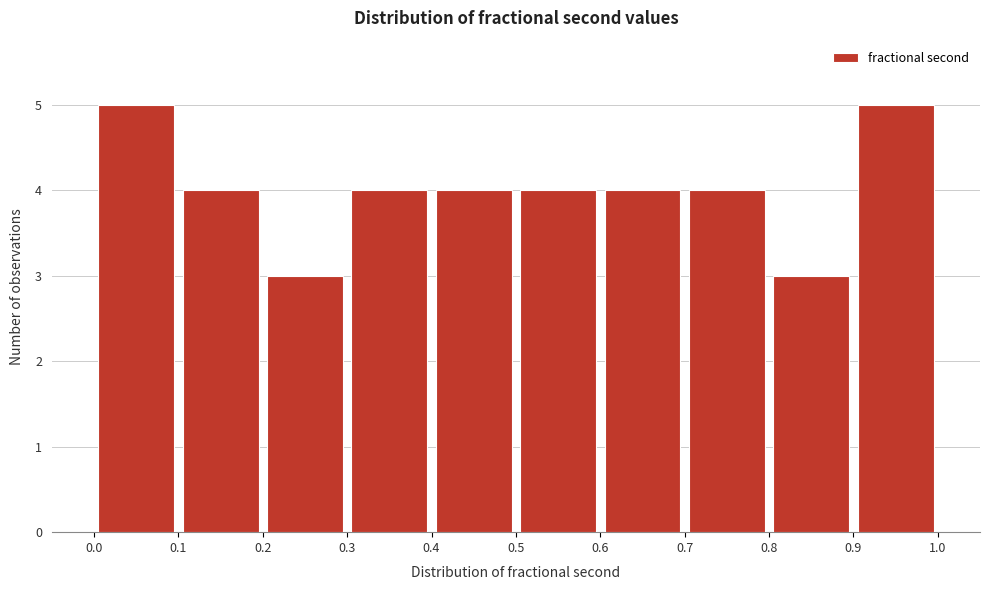

What is the height of the bar covering 0.7 to 0.8 on the x-axis? The values are not printed on the chart, so give them approximately, as read against the axis.

4